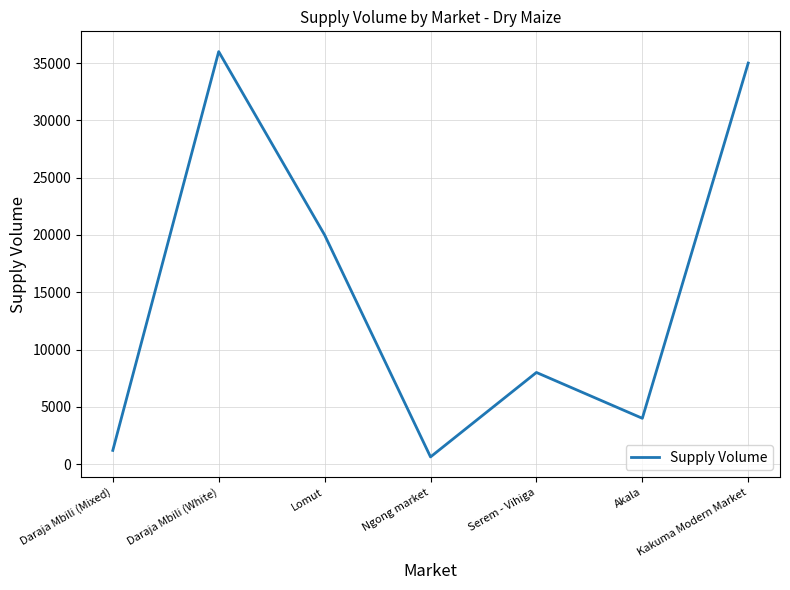

Where is the first local maximum?

Daraja Mbili (White)